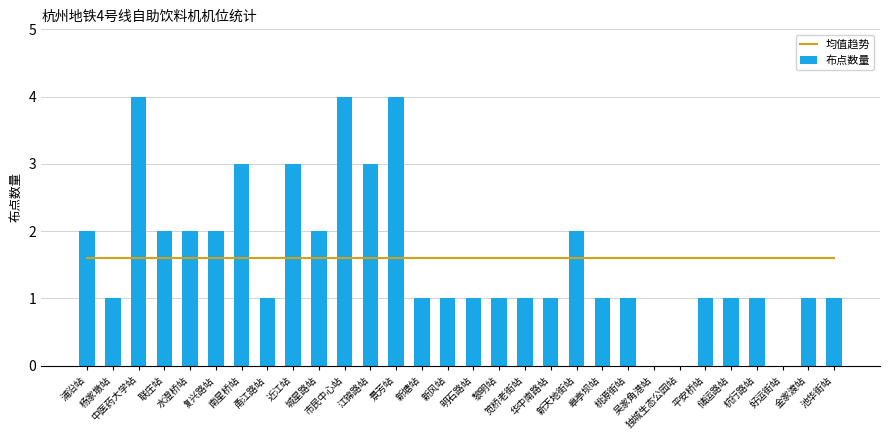

What is the maximum value shown in the chart?

4.0